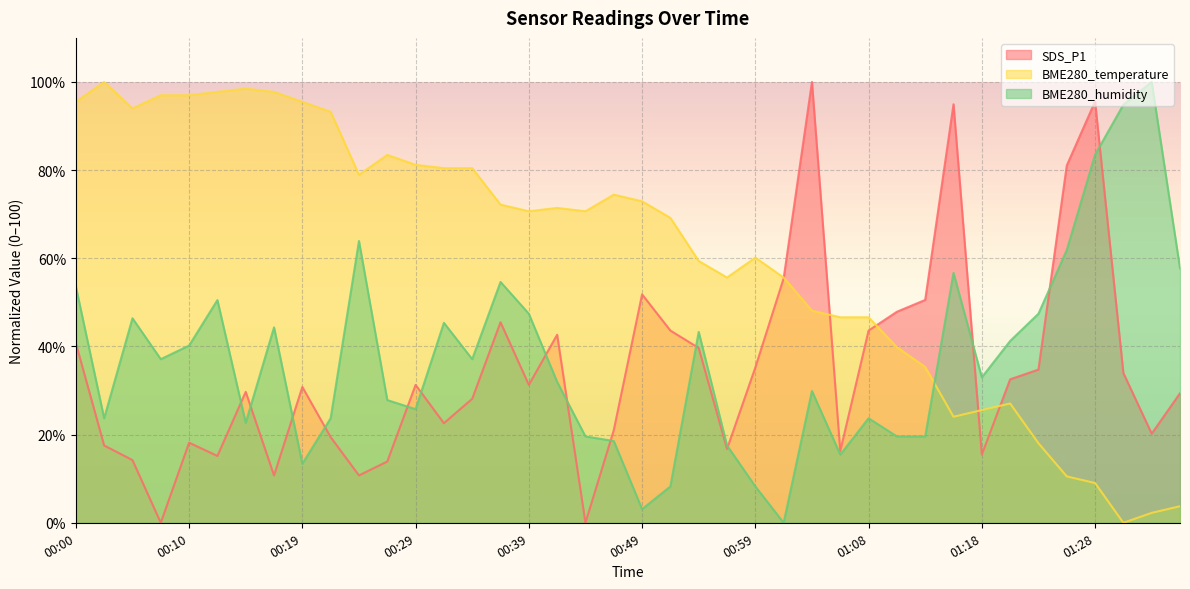

How many intersections are there between SDS_P1 and BME280_temperature?

5